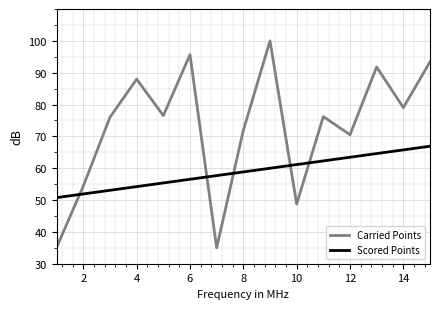

What is the difference between the maximum and minimum values in the Carried Points series?

65.0